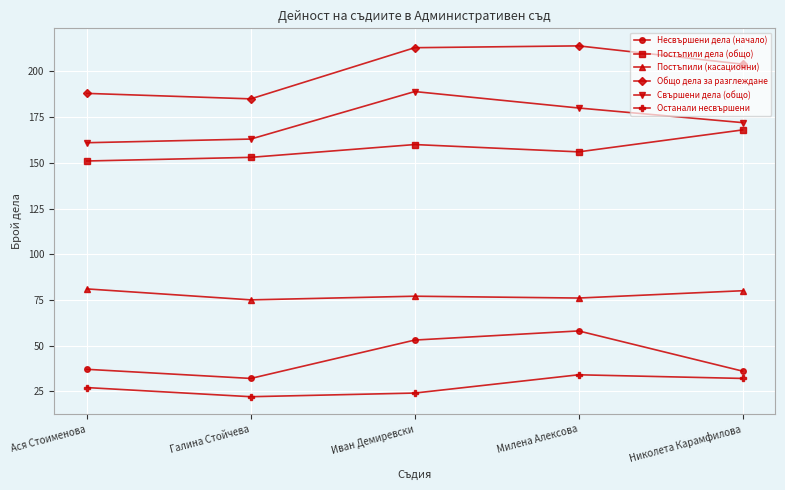

Count the number of data series in this chart.

6